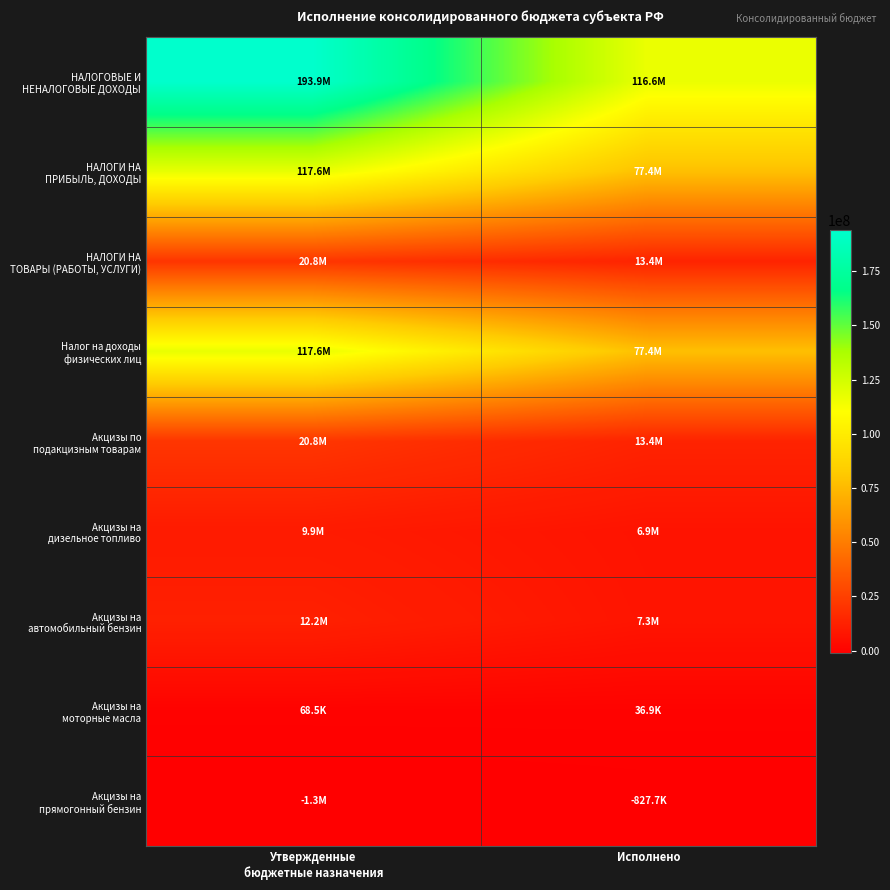

Which series has the largest total across all categories?

НАЛОГОВЫЕ И НЕНАЛОГОВЫЕ ДОХОДЫ